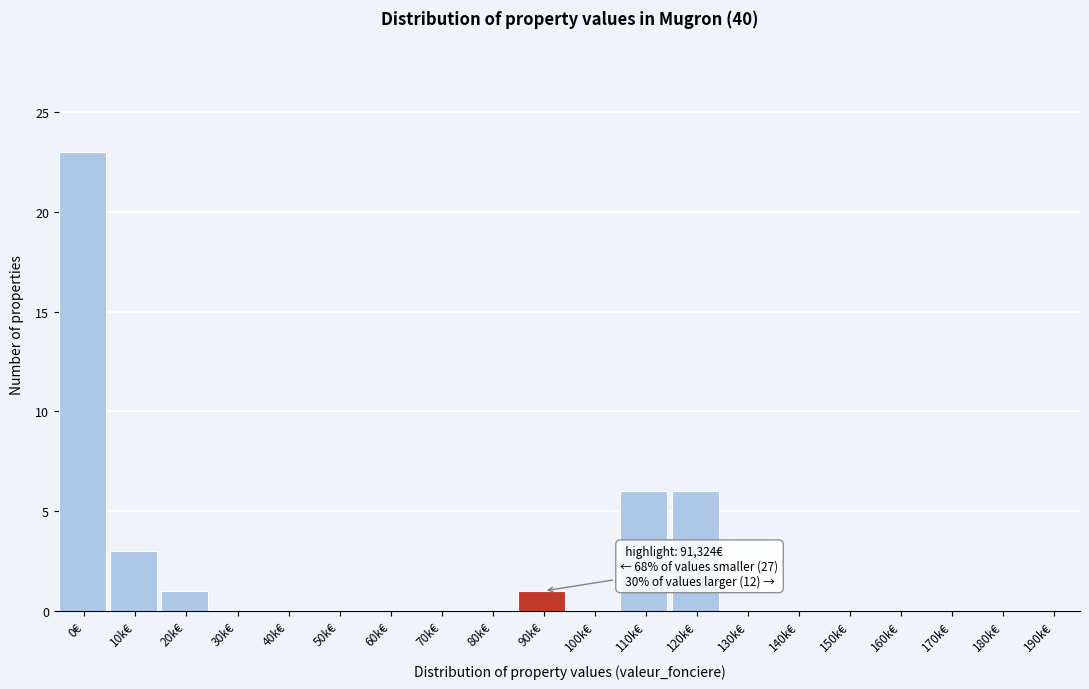

Reading left to right, what are all the values shown in this chart?

0€=23	10k€=3	20k€=1	30k€=0	40k€=0	50k€=0	60k€=0	70k€=0	80k€=0	90k€=1	100k€=0	110k€=6	120k€=6	130k€=0	140k€=0	150k€=0	160k€=0	170k€=0	180k€=0	190k€=0